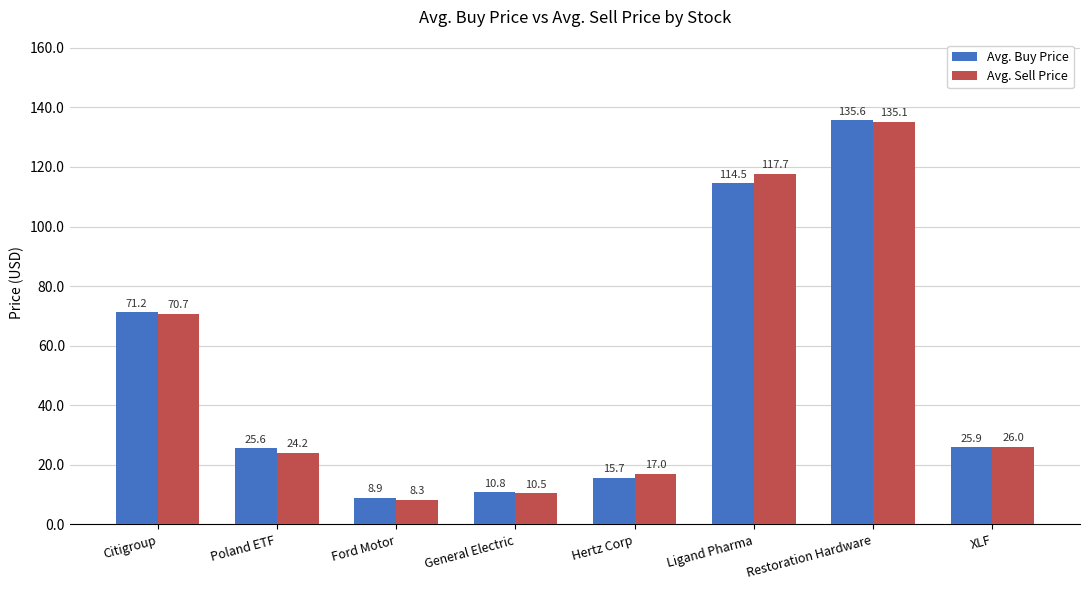

What is the label of the 2nd bar from the right?

Restoration Hardware